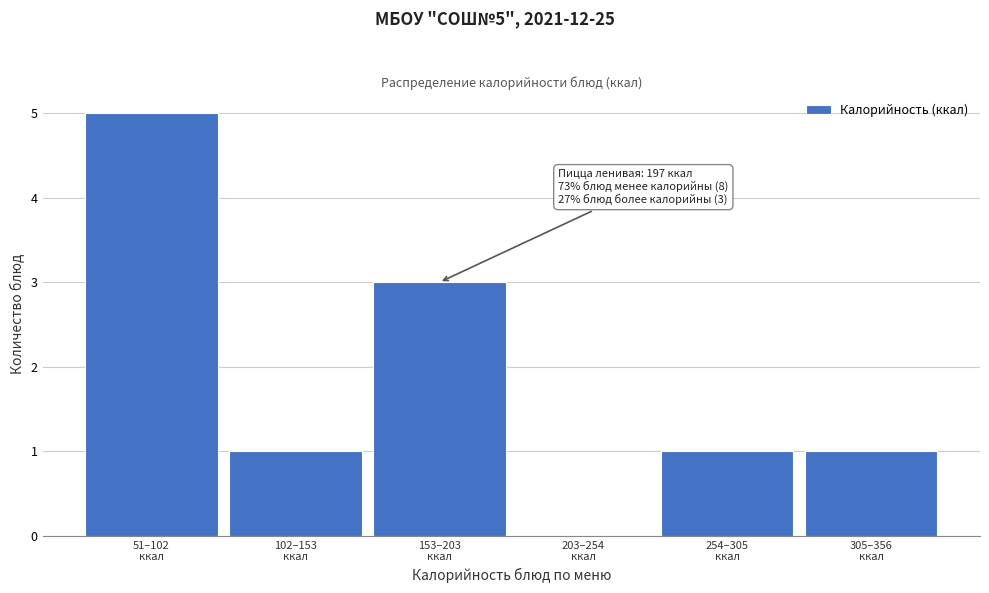

What is the sum of all values?

11